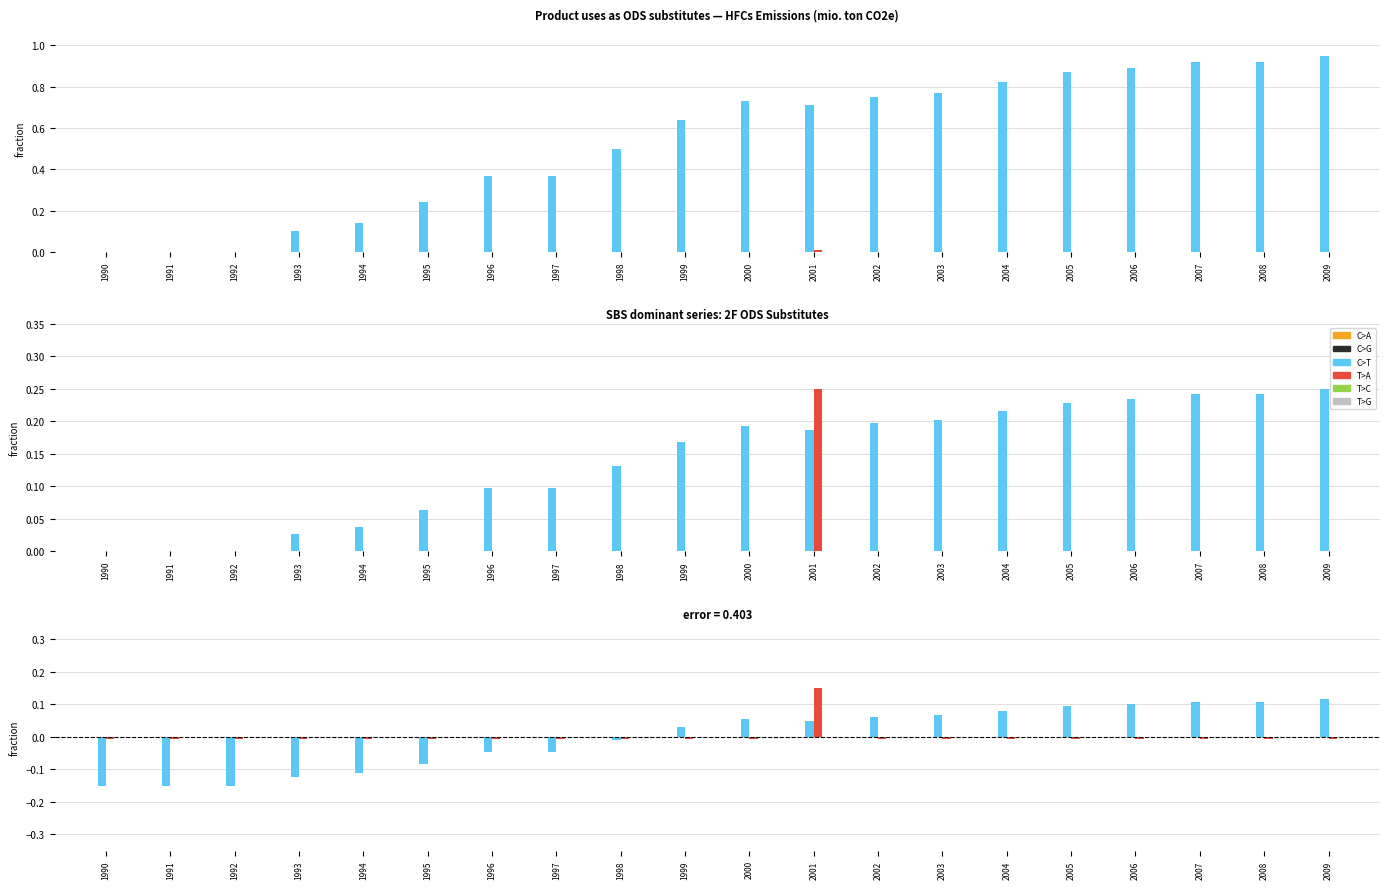

At which label does T>G reach its peak?

1990